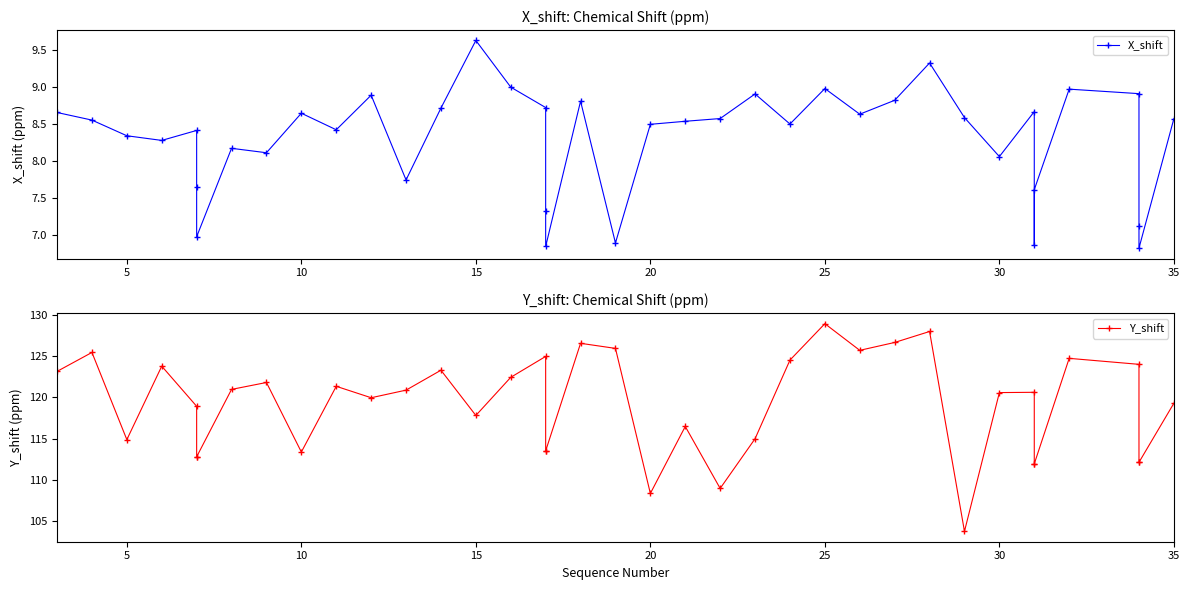

What is the sum of all Y_shift values?

4761.9